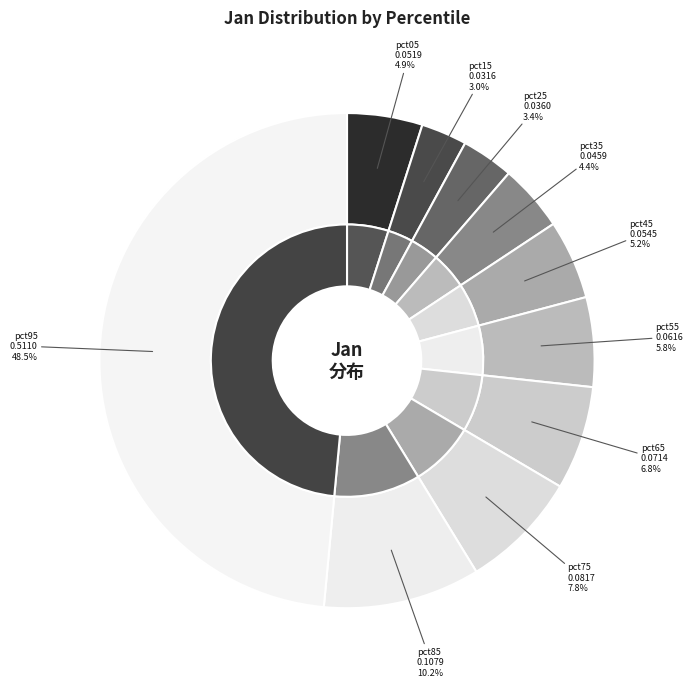

The pct95 slice represents 57% of the pie. True or false?

False